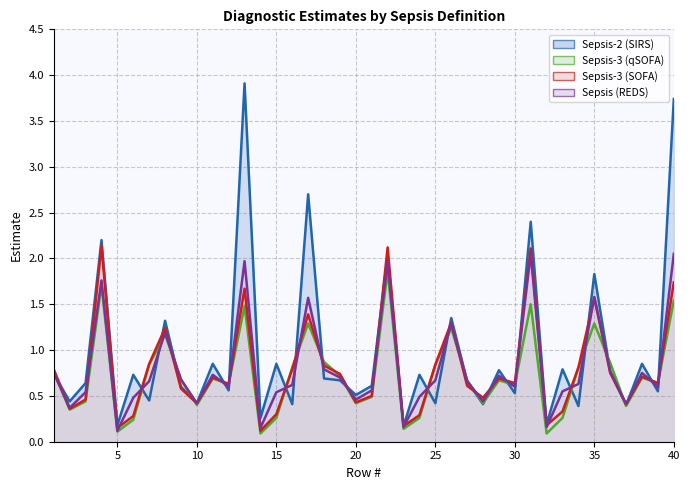

What is the average value of the Sepsis-3 (SOFA) series?

0.8